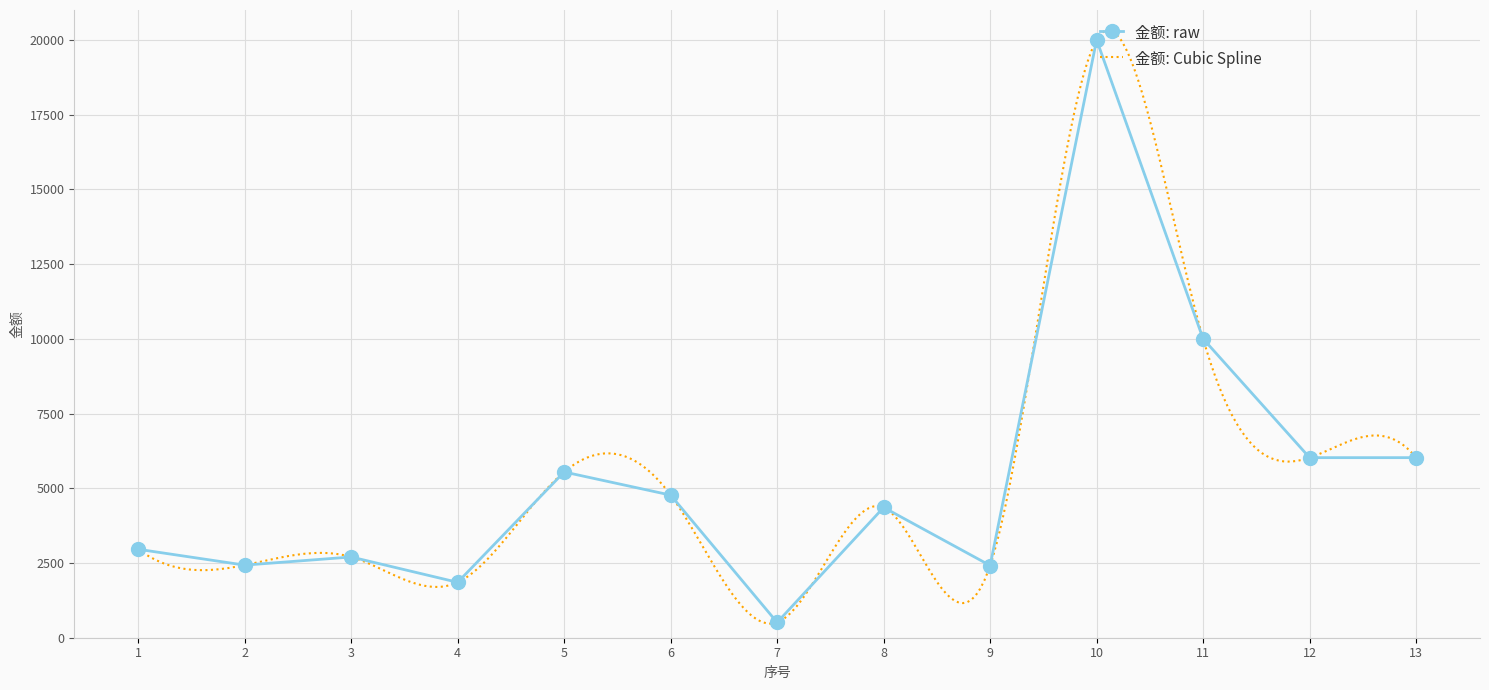

The value at 11 is 10000.0. True or false?

True